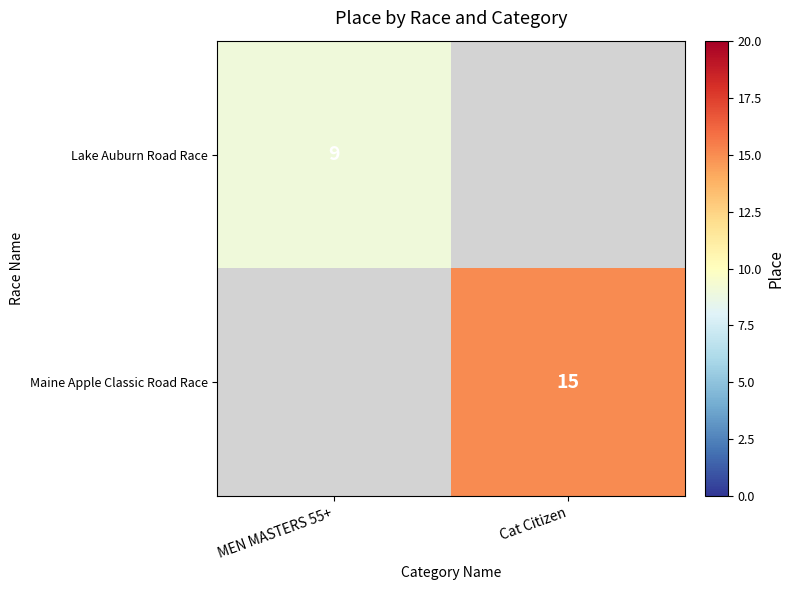

The Lake Auburn Road Race series shows 5 at MEN MASTERS 55+. True or false?

False